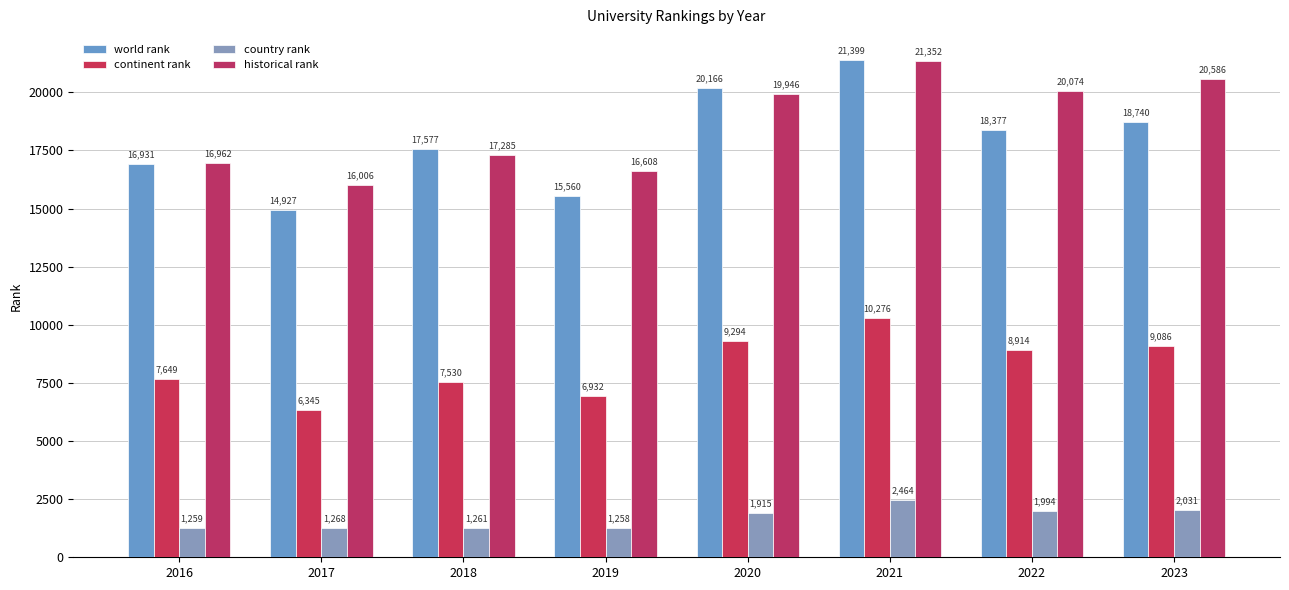

What is the sum of all country rank values?

13450